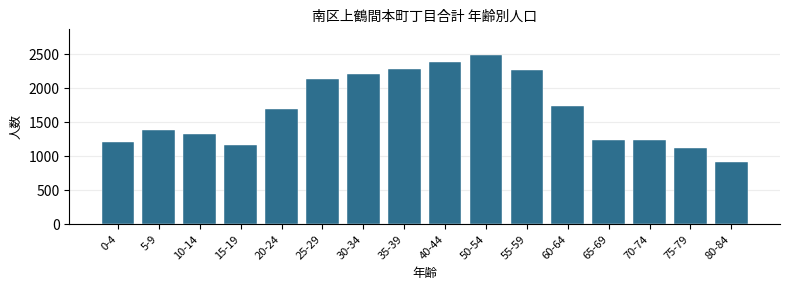

Reading right to left, extract all data points from this chart.

917	1126	1245	1245	1736	2271	2494	2390	2291	2210	2133	1699	1170	1323	1384	1209